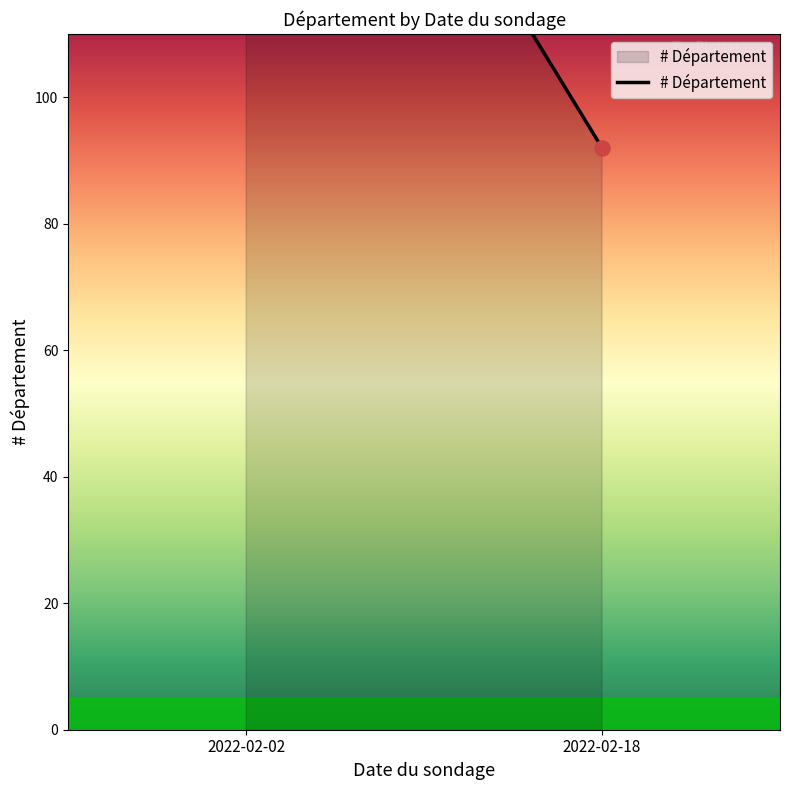

Which has a higher value, 2022-02-18 or 2022-02-02?

2022-02-02